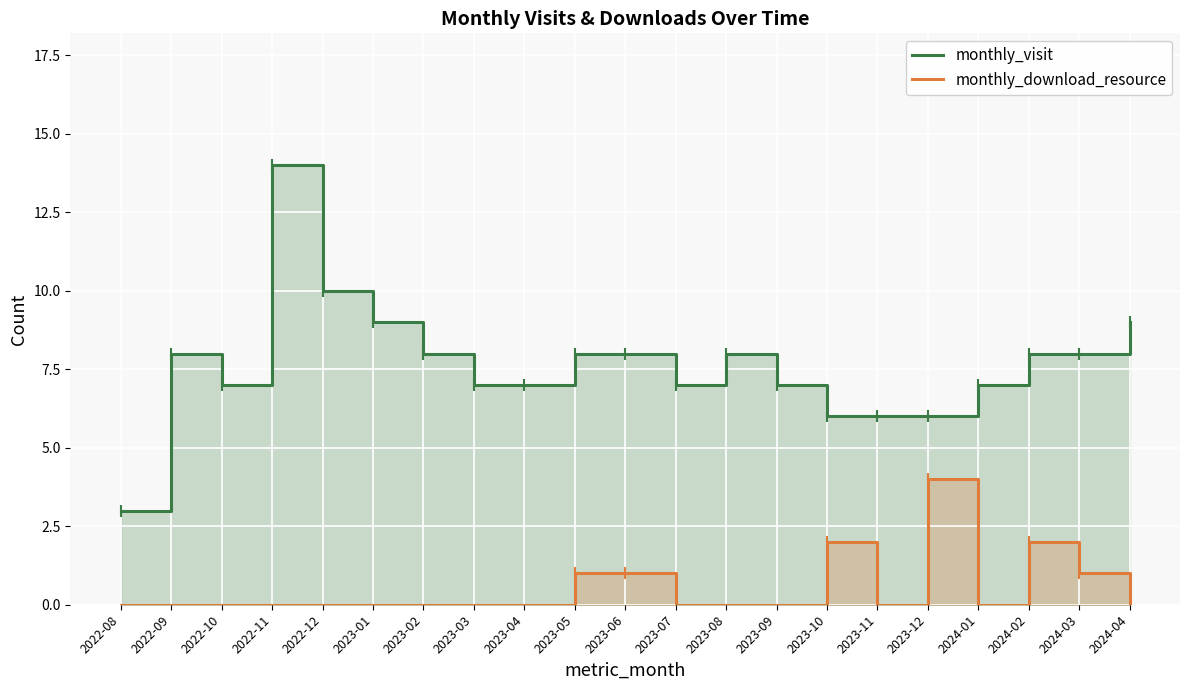

What are all the series names shown in the legend?

monthly_visit, monthly_download_resource